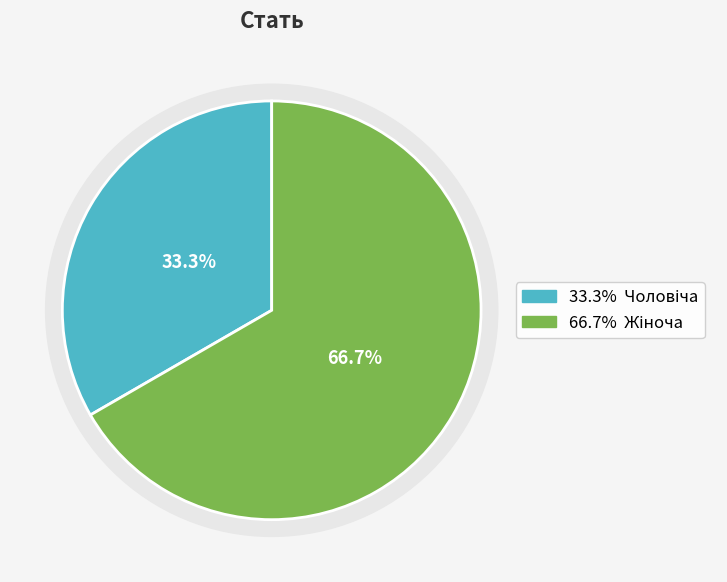

Is Жіноча the majority of the pie?

Yes